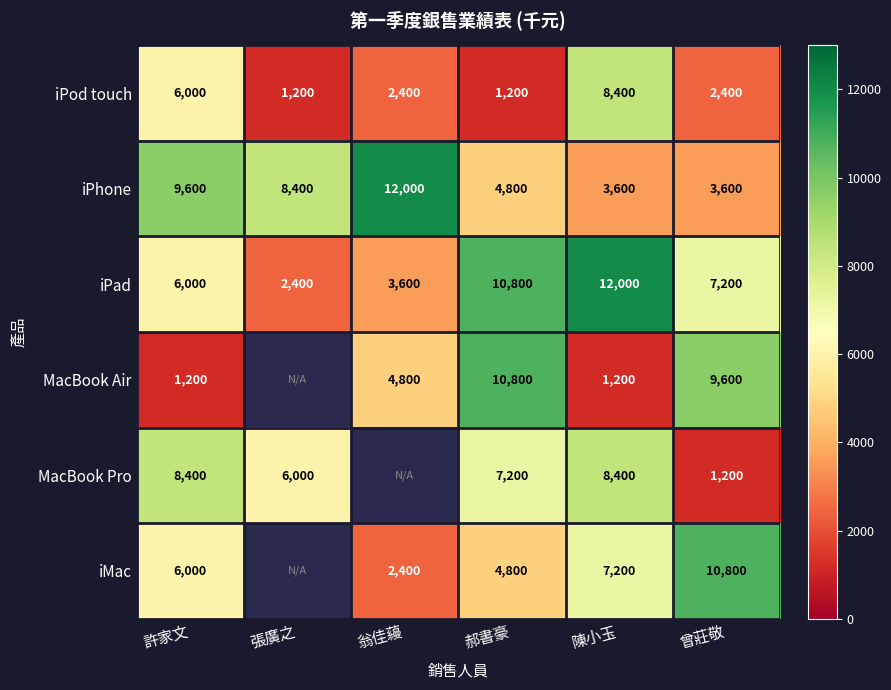

True or false: iPhone has a value of 1022.5 at 曾莊敬.

False